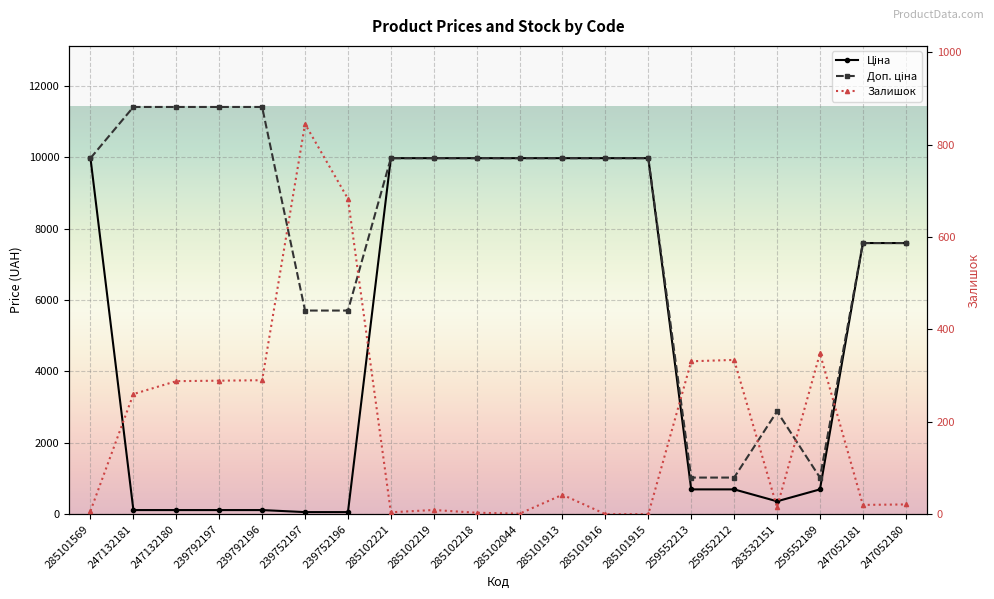

How many lines are shown in the chart?

3